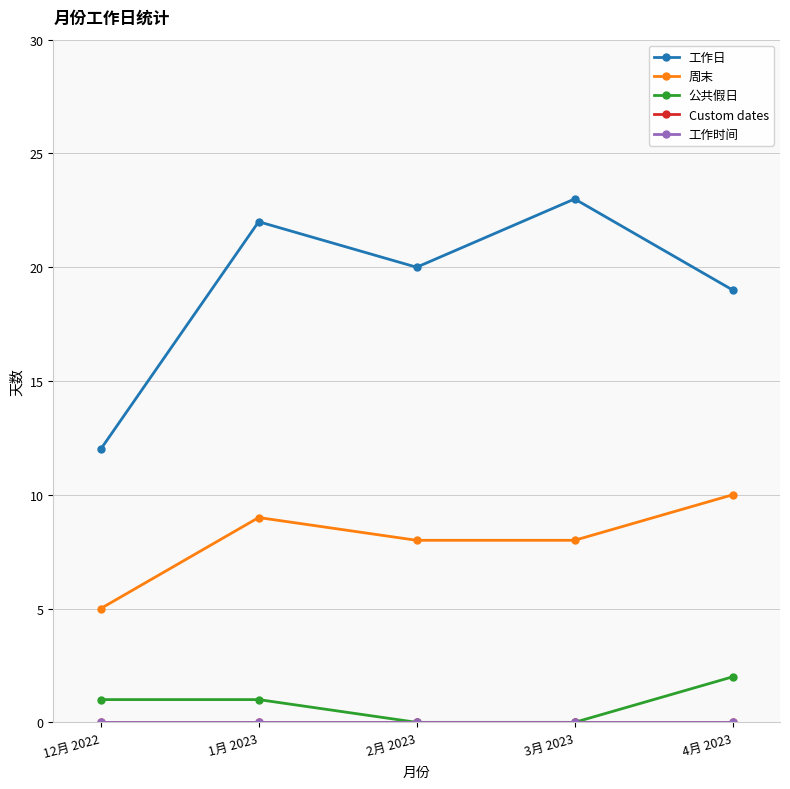

Is this an area chart (filled region under the line)?

No